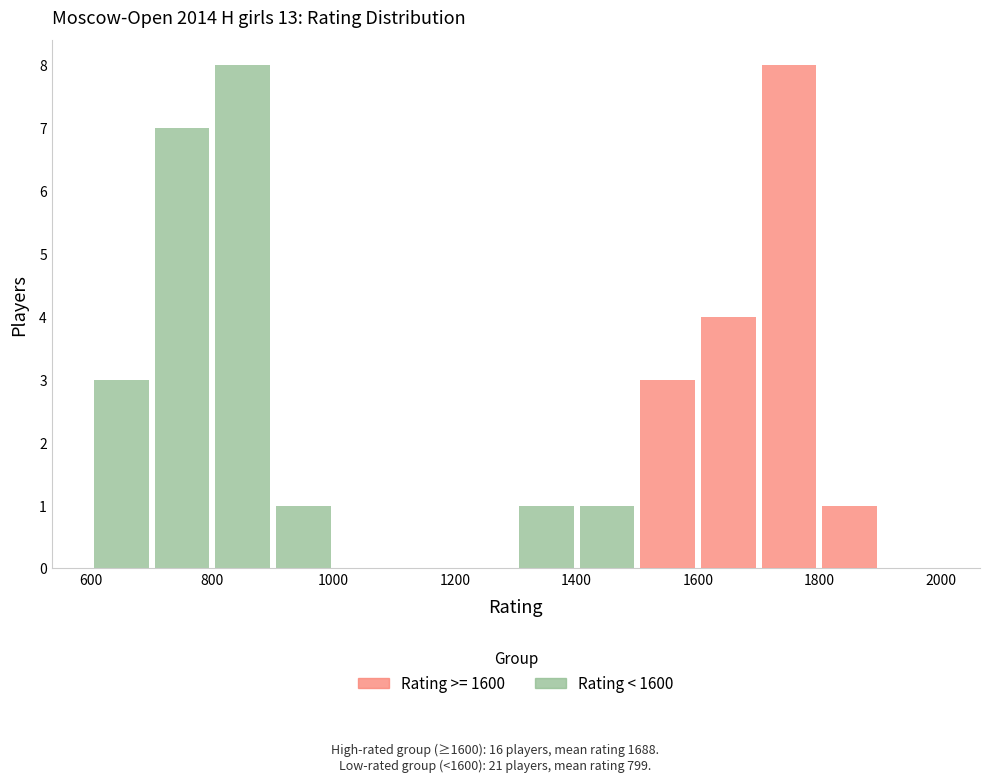

What position from the left is 800?

3